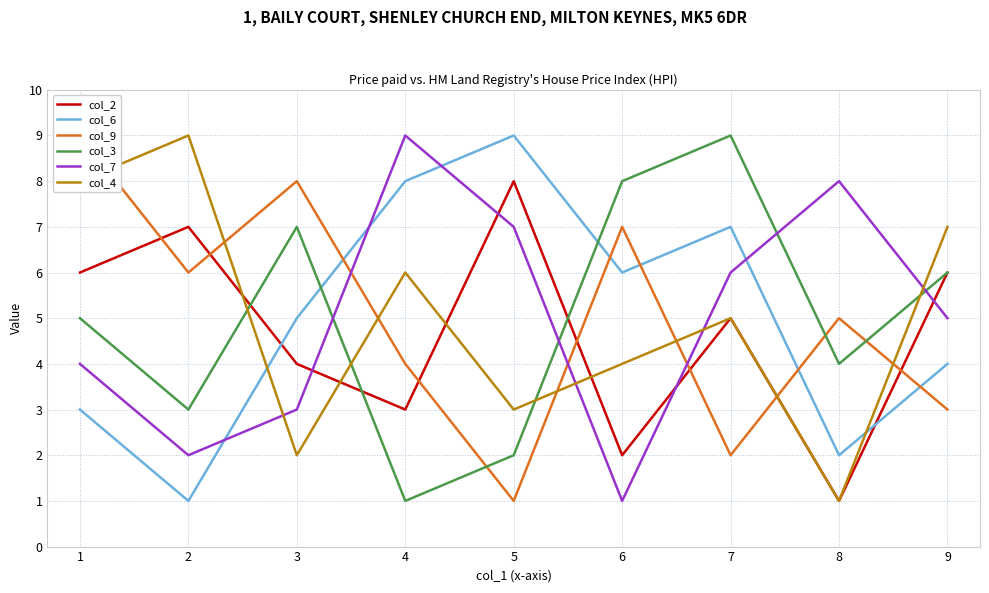

What is the value of the col_6 point at the 3rd from the left?

5